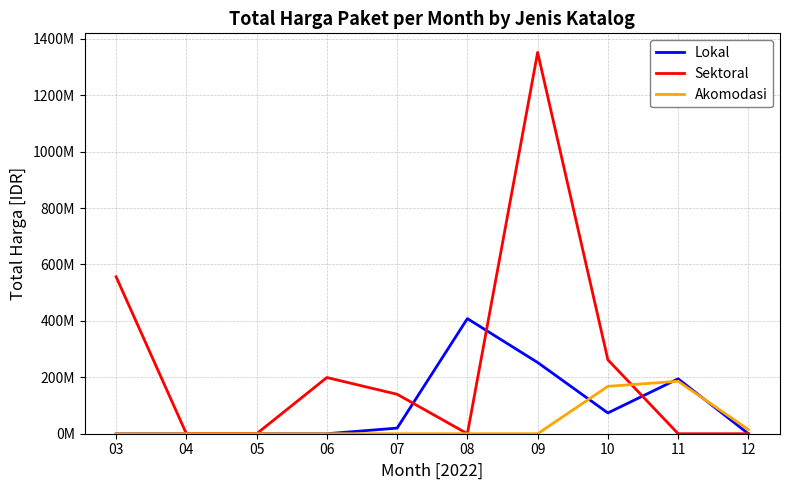

What are all the series names shown in the legend?

Lokal, Sektoral, Akomodasi